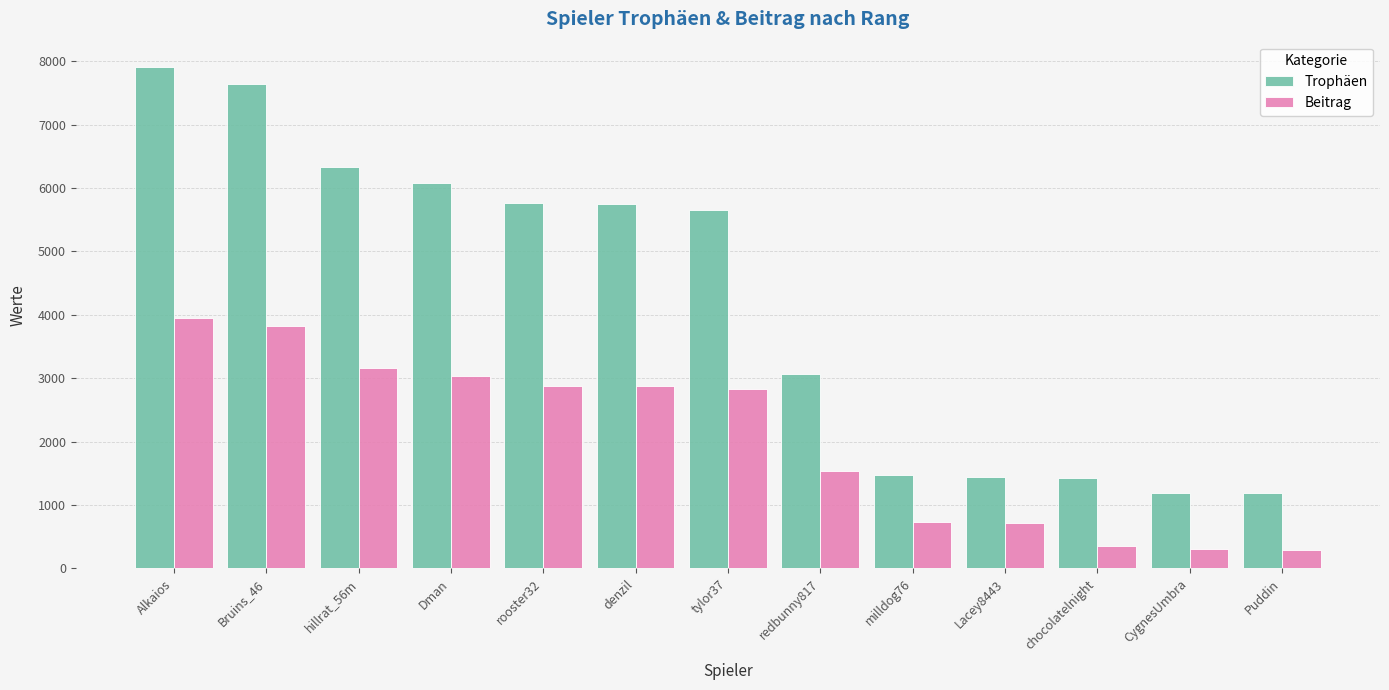

True or false: Trophäen has a value of 626 at redbunny817.

False